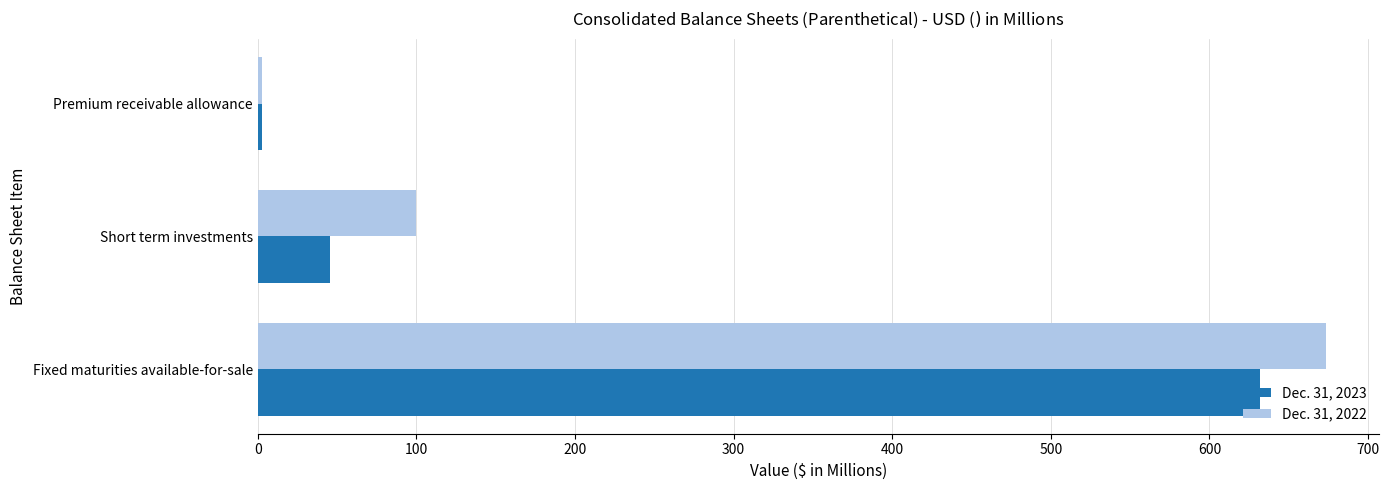

Between Fixed maturities available-for-sale and Short term investments, which series saw the biggest shift?

Dec. 31, 2023